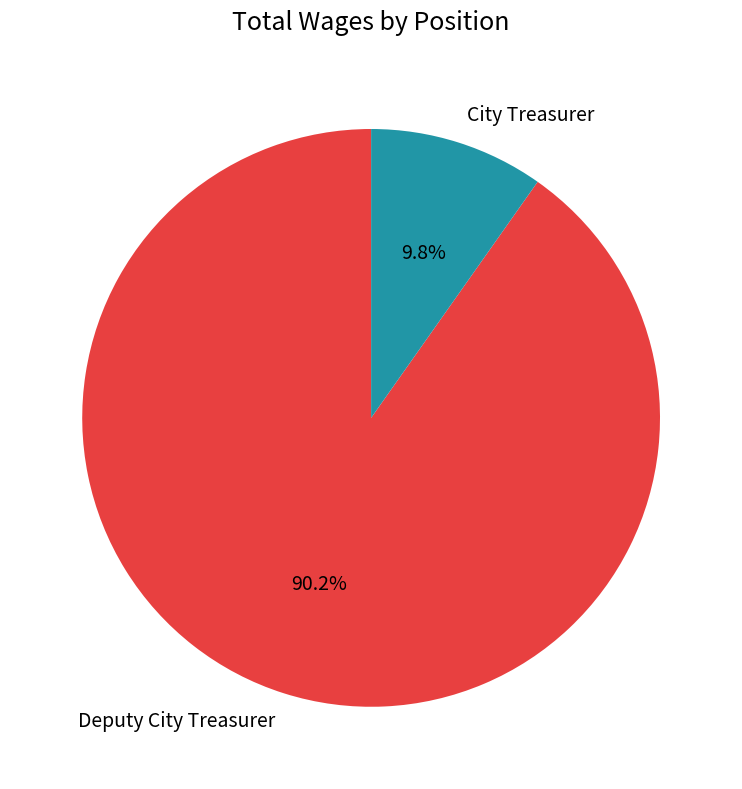

Count the number of slices in the pie.

2